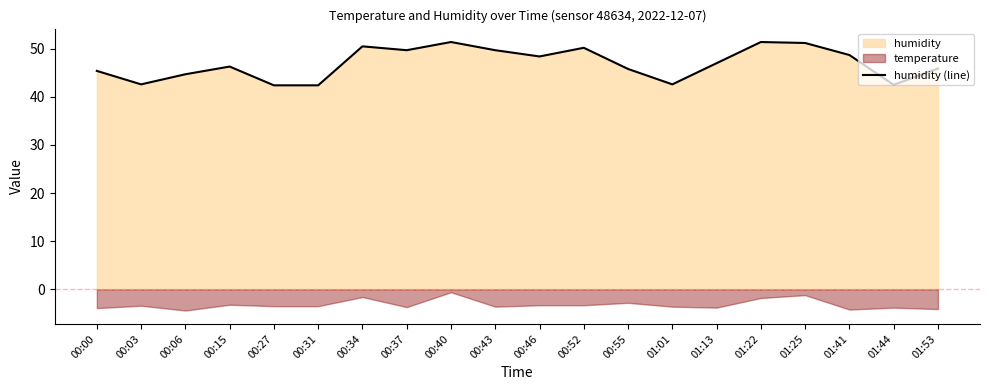

Is it true that the value at 01:01 is 42.6?

True